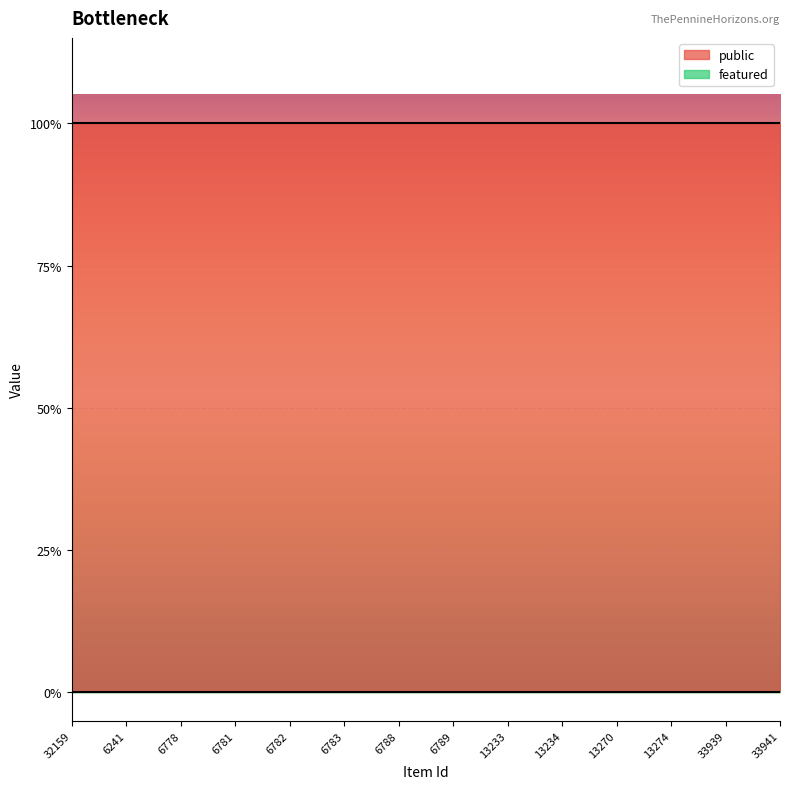

True or false: featured and public intersect in this chart.

False